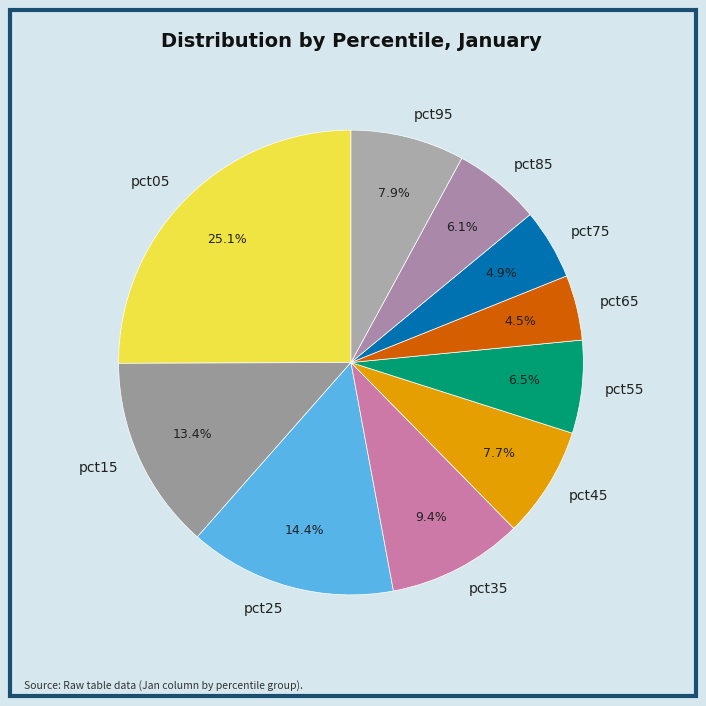

To the nearest percent, what is the combined percentage of pct35 and pct75?

14%